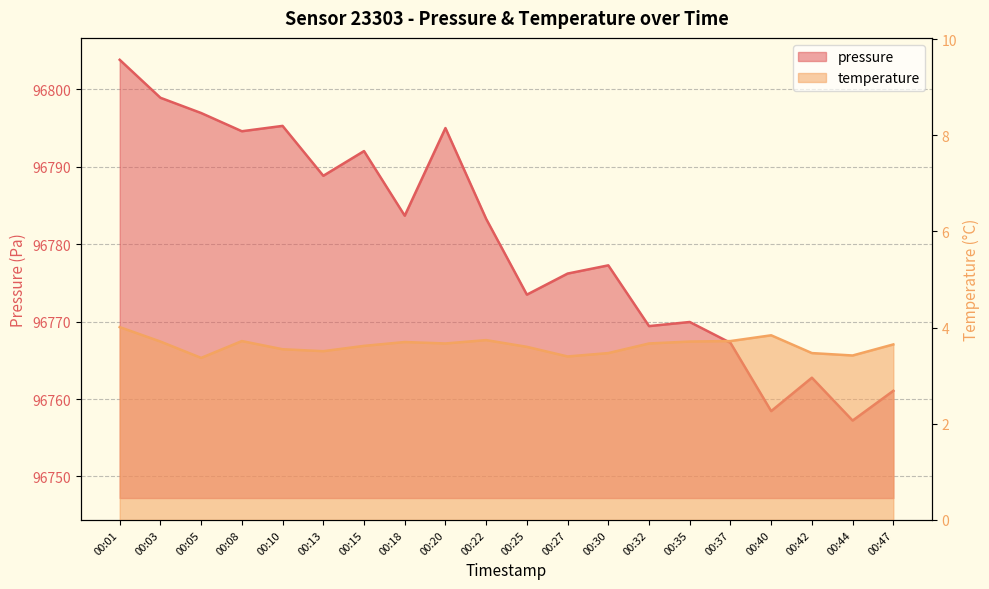

What is the value of the pressure point at the 14th from the left?

96769.4